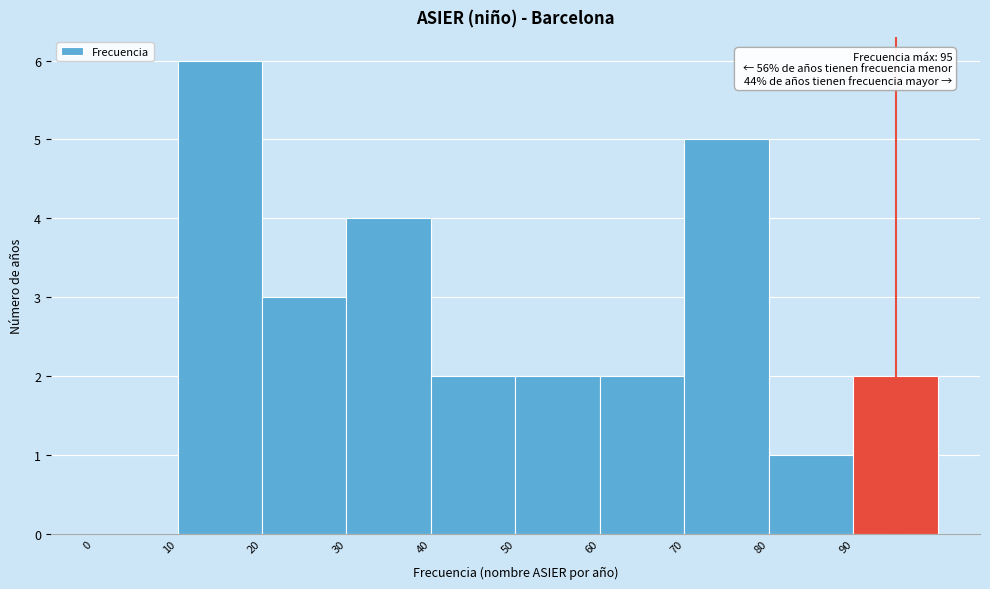

Which range on the x-axis has the tallest bar?

10 to 20